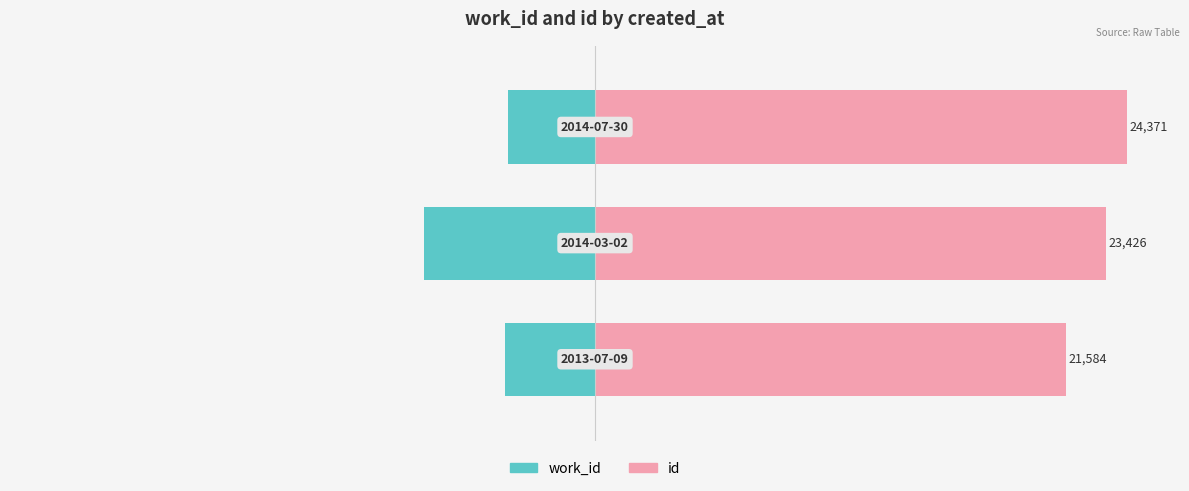

What is the minimum value shown in the chart?

-32.1